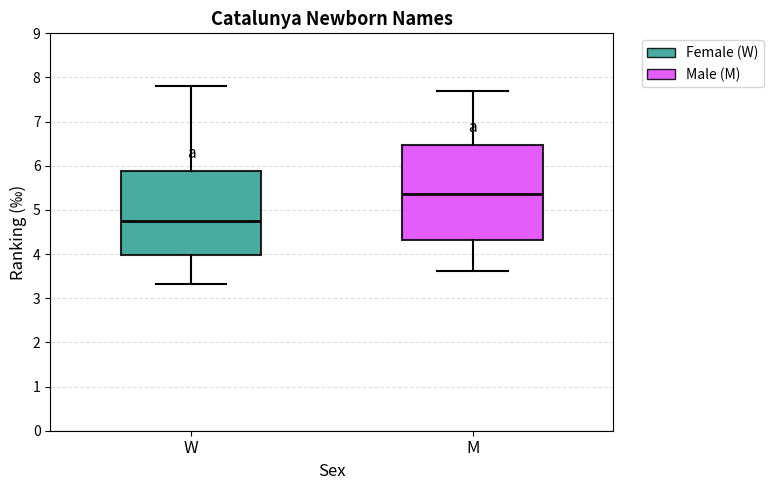

Reading left to right, read every box against the y-axis: the position of its median line, the range the box covers, and the ends of its whiskers. The values are not printed on the chart, so give them approximately, as read against the axis.

W: median 4.7, box 4.0 to 5.9, whiskers 3.3 to 7.8
M: median 5.4, box 4.3 to 6.5, whiskers 3.6 to 7.7